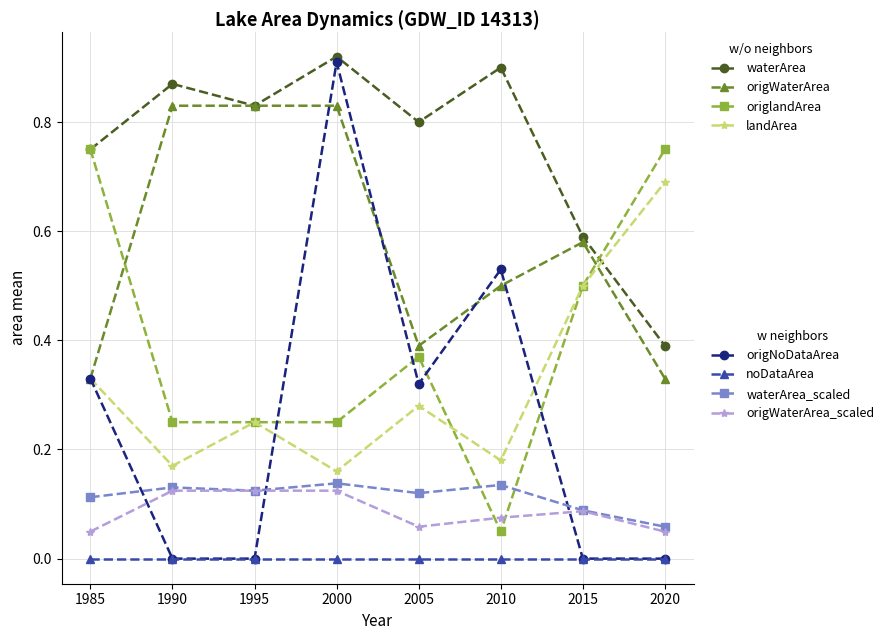

Does the chart display data point markers on the line(s)?

Yes